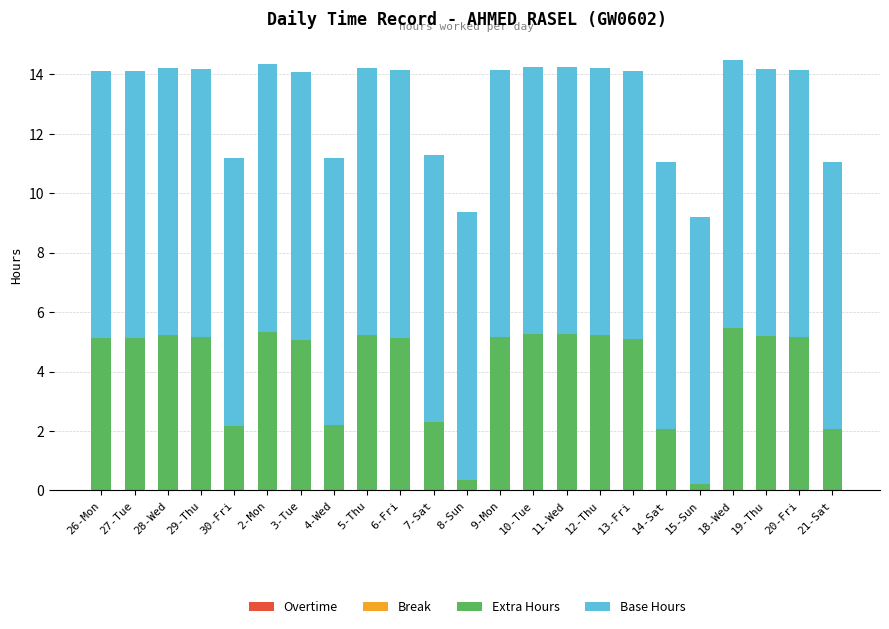

What is the sum of the Extra Hours values at 14-Sat and 26-Mon?

7.2